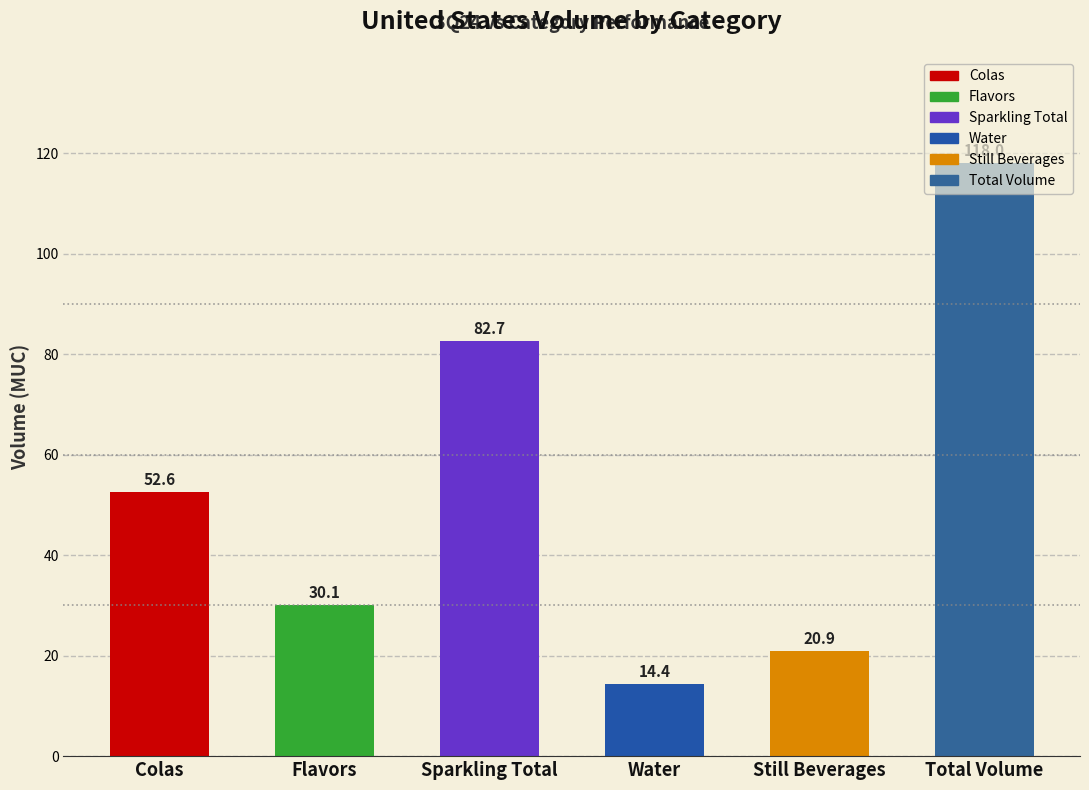

Rank the categories by value from lowest to highest.

Water, Still Beverages, Flavors, Colas, Sparkling Total, Total Volume